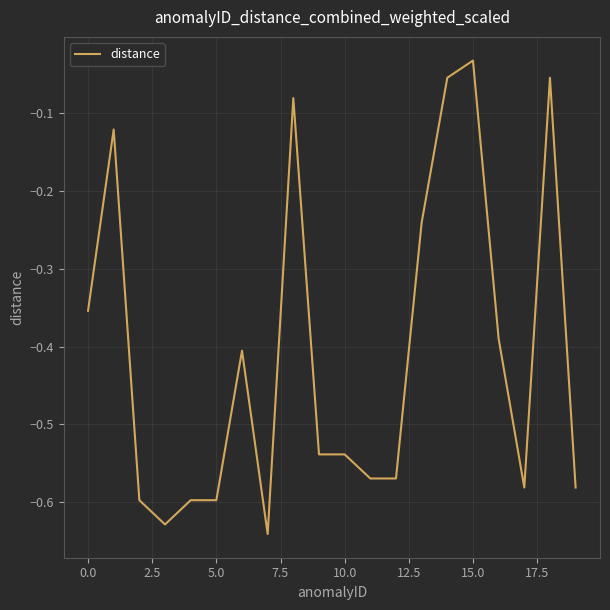

How many lines are shown in the chart?

1